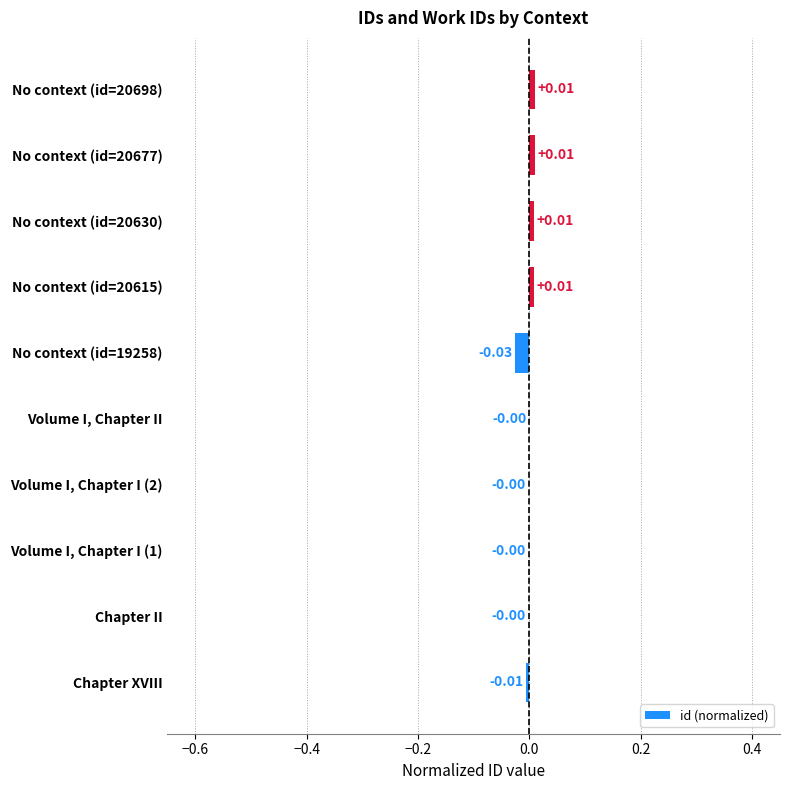

Between Chapter XVIII and Volume I, Chapter II, which is larger?

Volume I, Chapter II